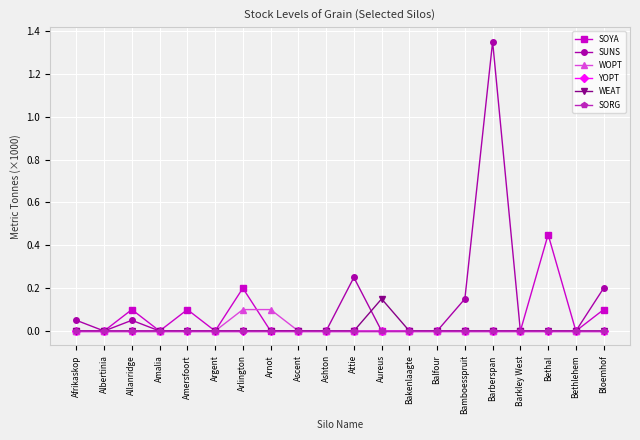

True or false: YOPT has more than 0 points higher than both neighbors.

False